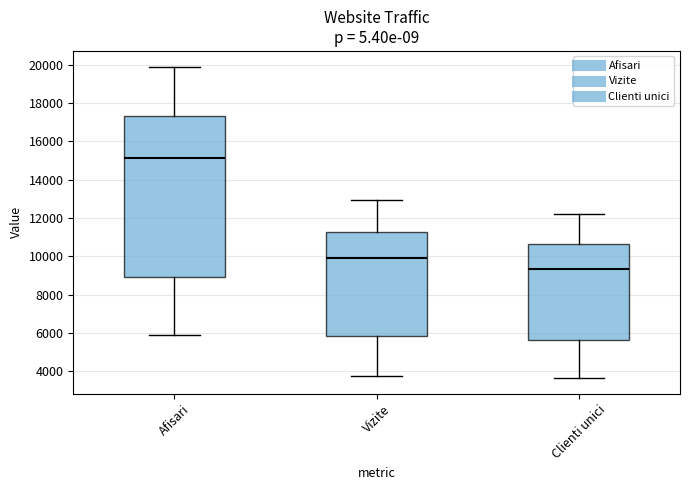

Reading left to right, transcribe this box plot: for each box, give where its median line is, the range the box spans, and where its two whiskers end, as read against the y-axis. The values are not printed on the chart, so give them approximately, as read against the axis.

Afisari: median 15200, box 9000 to 17400, whiskers 5800 to 20000
Vizite: median 10000, box 5800 to 11200, whiskers 3800 to 13000
Clienti unici: median 9400, box 5600 to 10600, whiskers 3600 to 12200